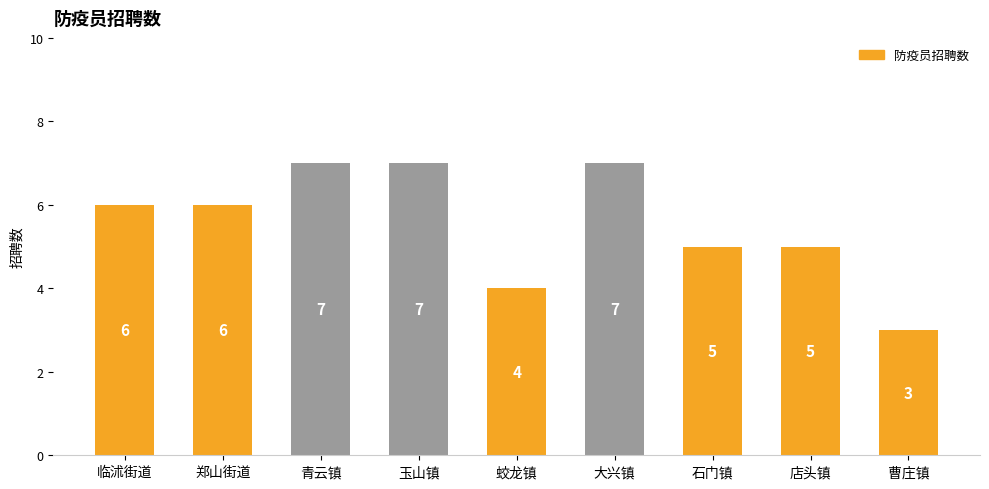

What is the average value?

6